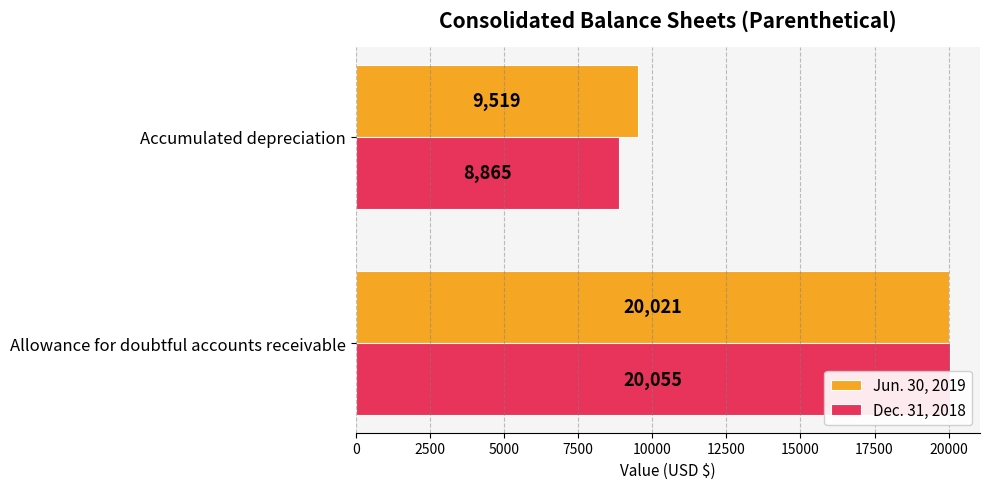

Reading left to right, what are all the values shown in this chart?

Jun. 30, 2019: 20021	9519
Dec. 31, 2018: 20055	8865